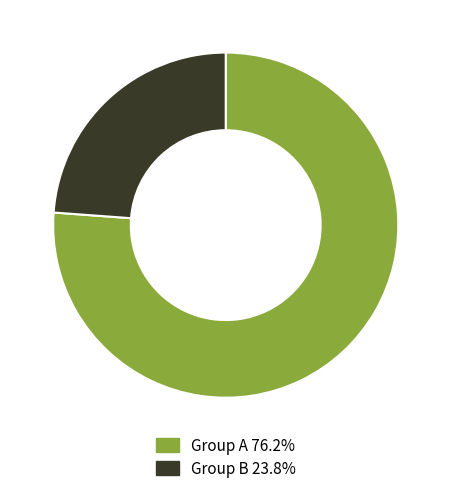

What is the ratio of the value at Group B 23.8% to the value at Group A 76.2%?

0.3